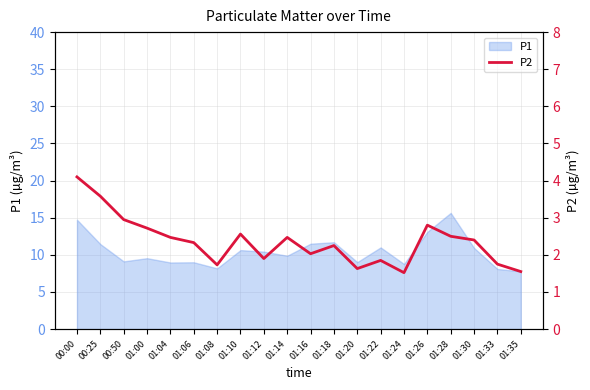

True or false: the data has more than 2 interior local peaks.

True